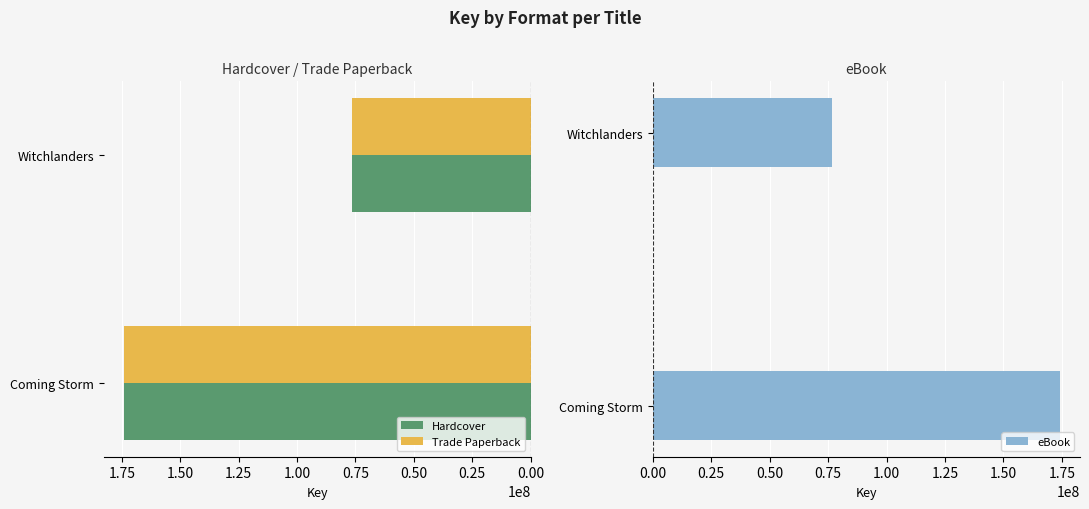

How many values in the Hardcover series are below 174068972?

1